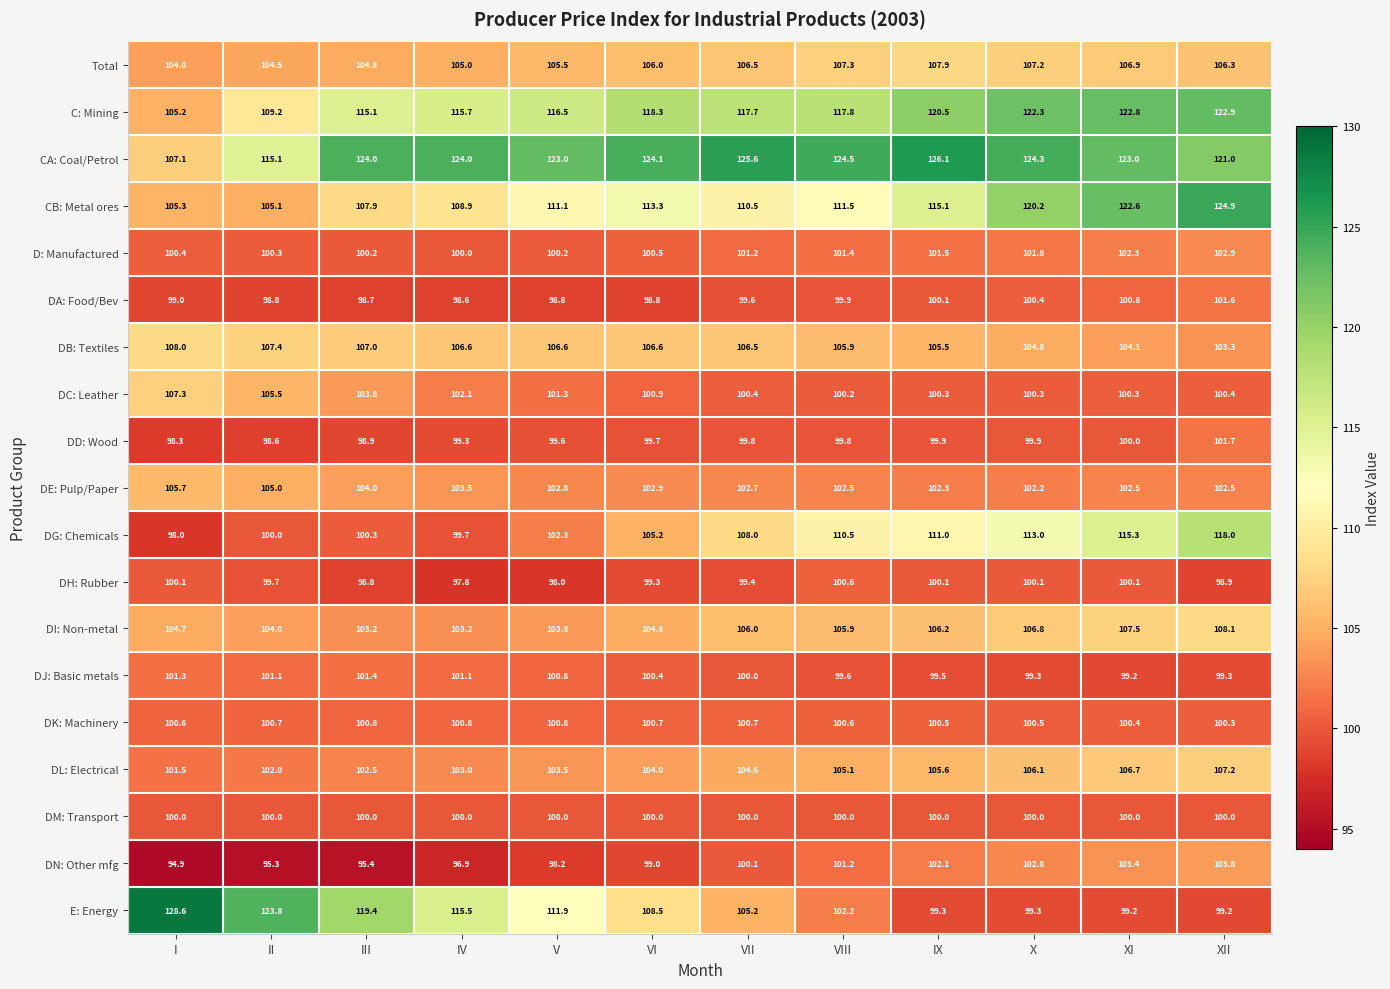

What is the maximum value for DI: Non-metal?

108.1